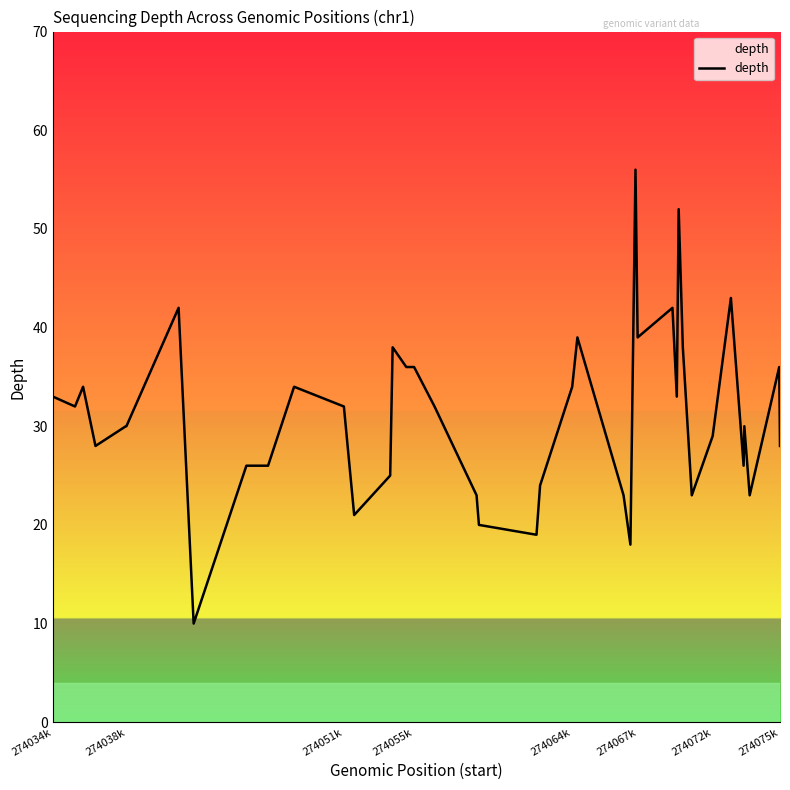

What is the sum of all values?

1243